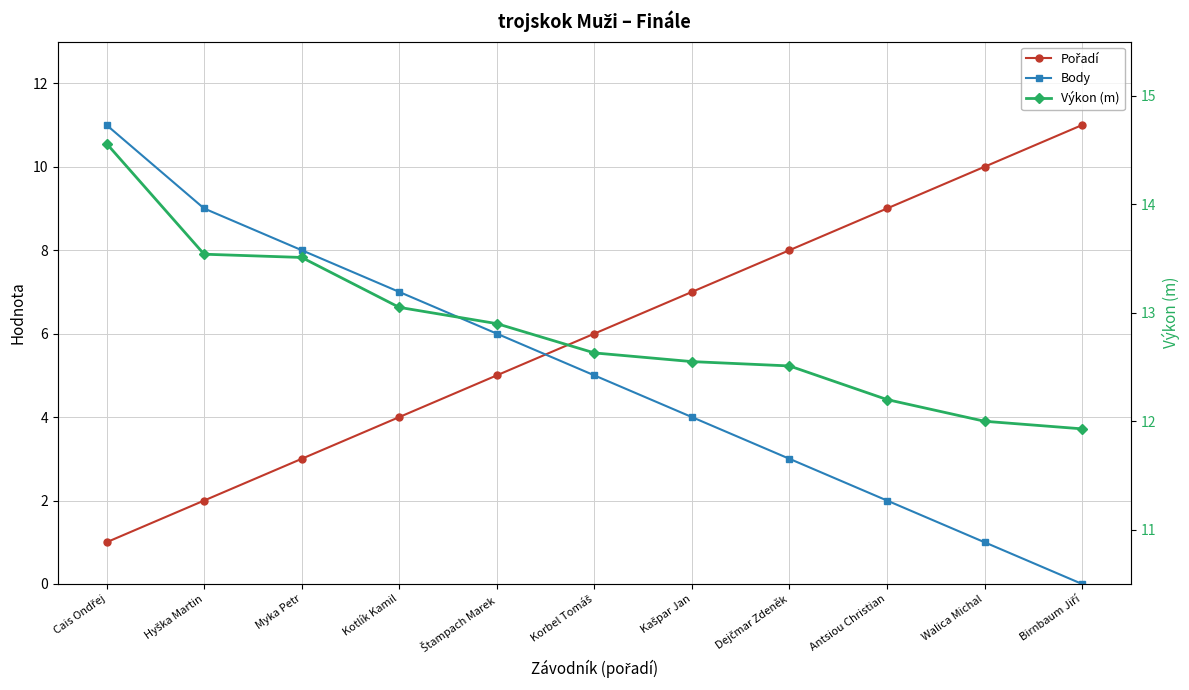

The value of Pořadí at Birnbaum Jiří is 14.4. True or false?

False